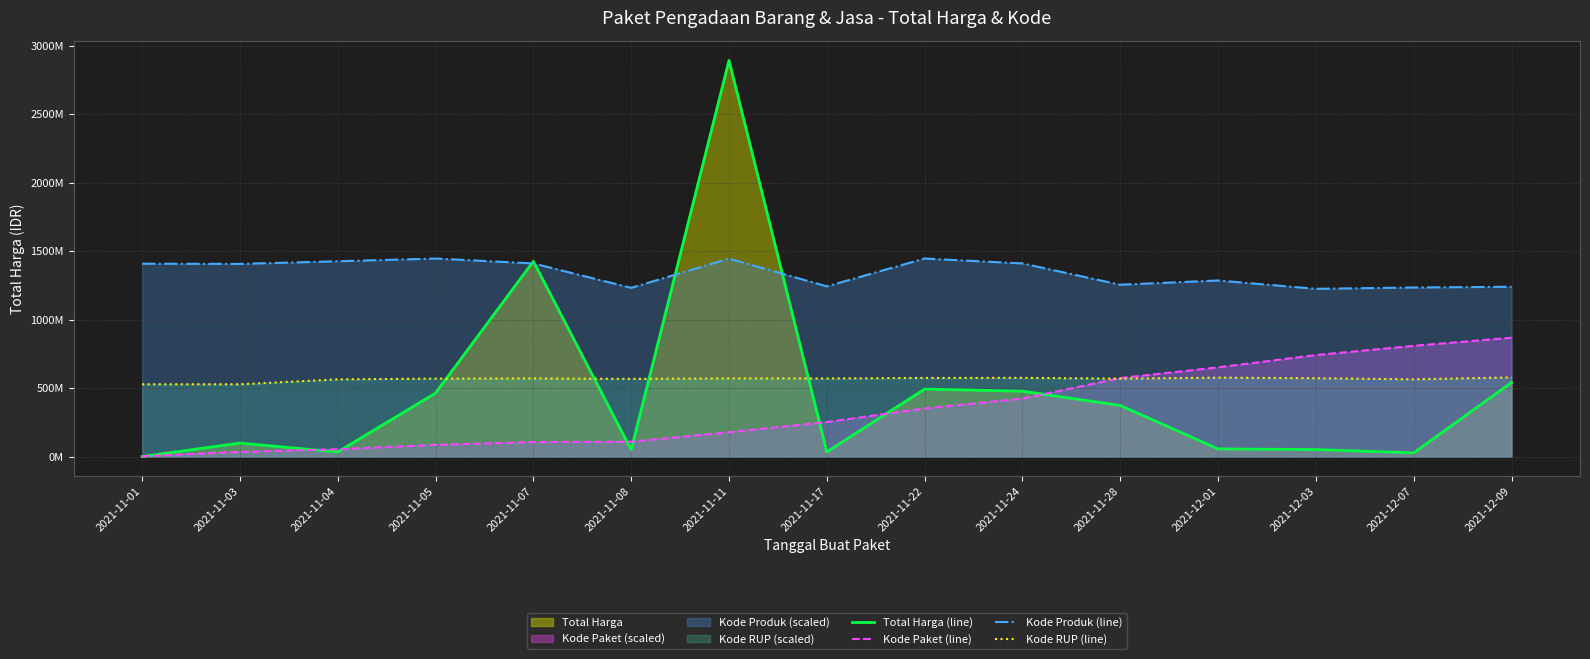

What is the approximate value of Kode RUP (line) at 2021-12-09?

578424400.0